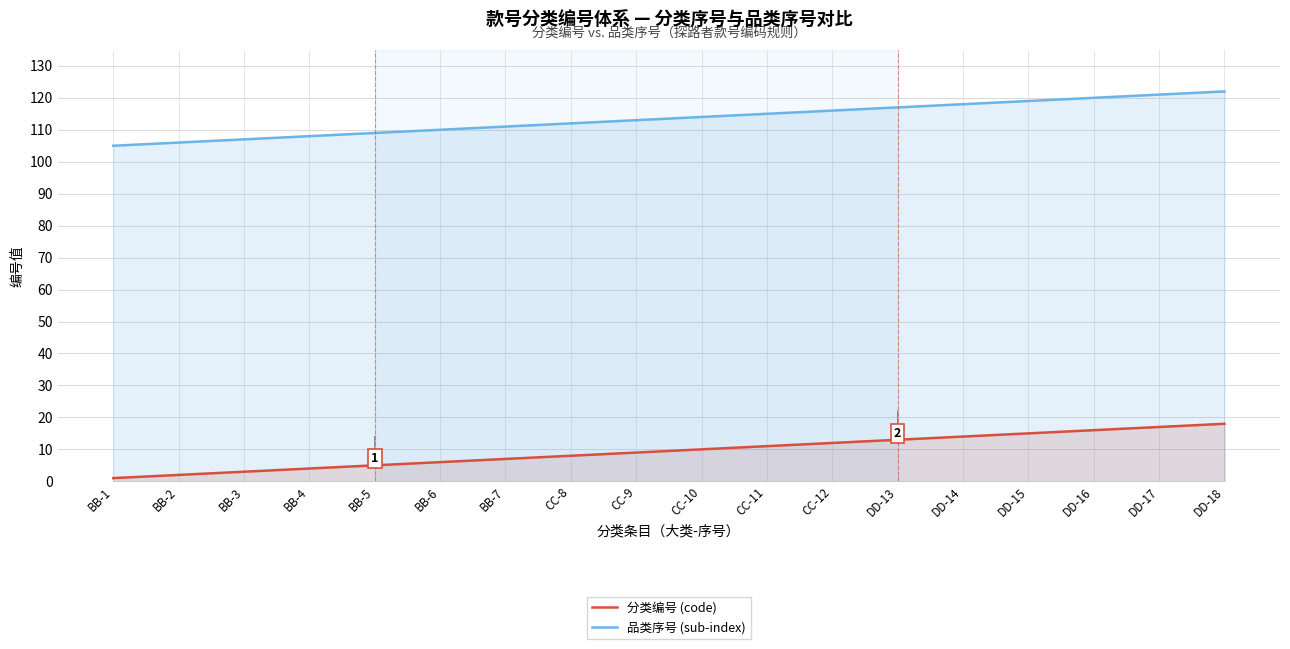

What is the total value across all series at BB-1?

106